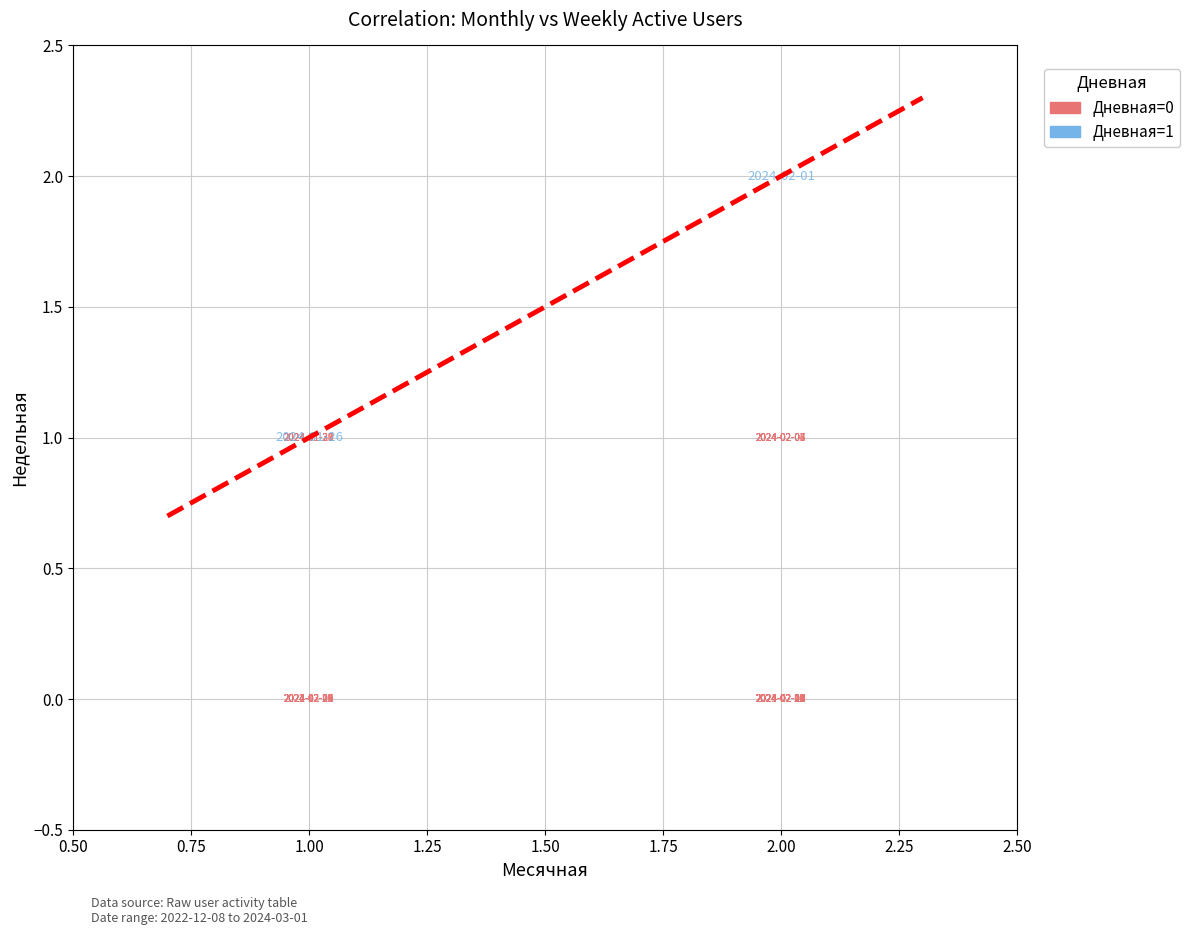

How many lines are shown in the chart?

1